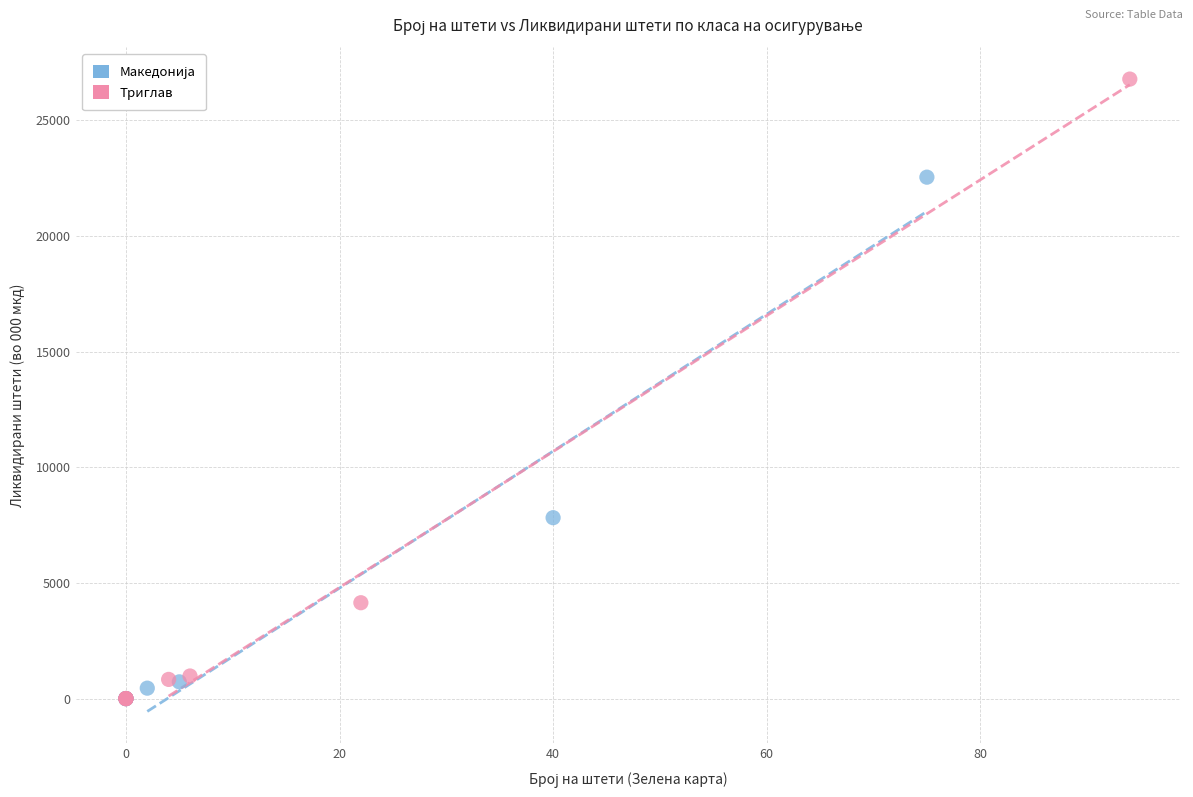

Which series has the largest Y range (max minus min)?

Триглав